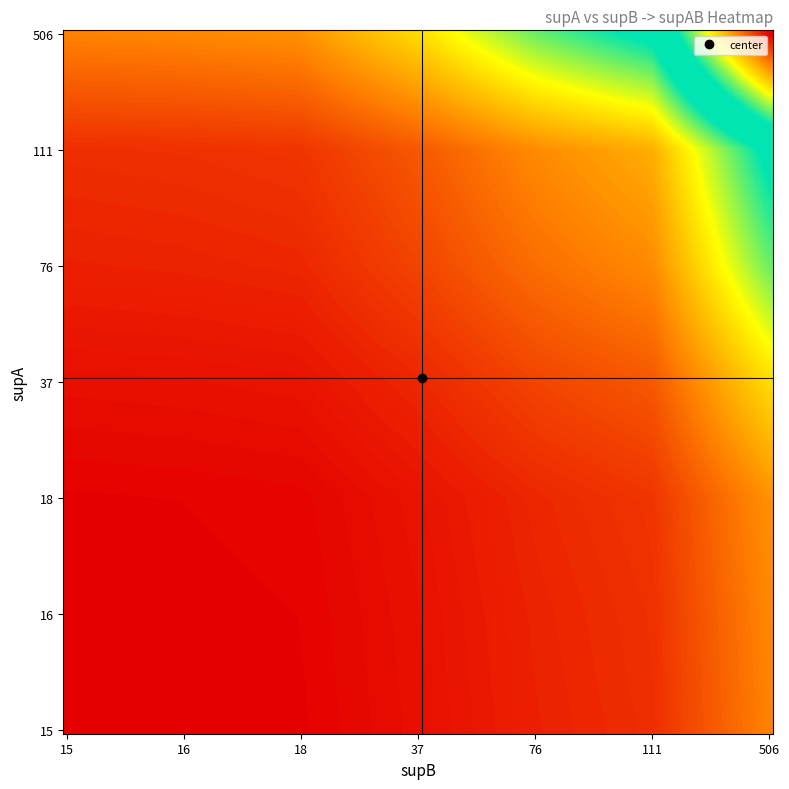

What is the greatest value displayed?

506